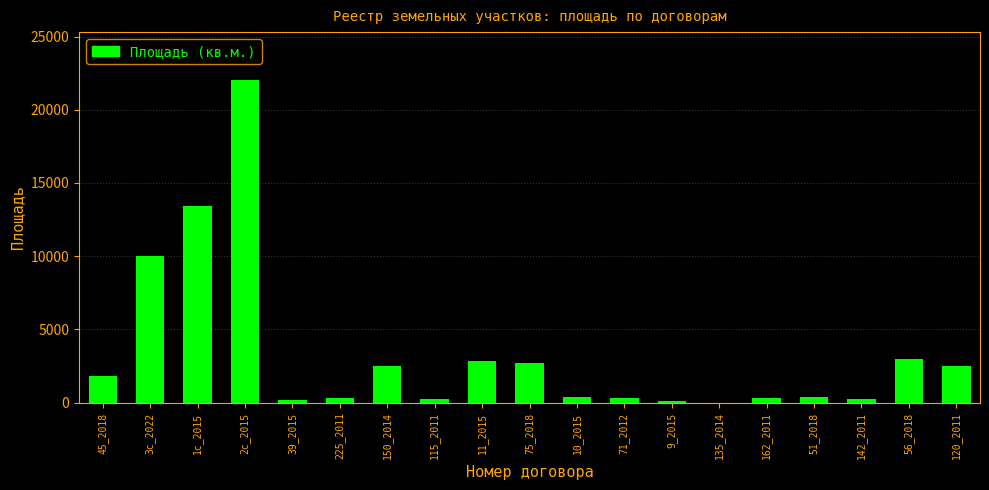

At which label is the value closest to 11000?

3с_2022